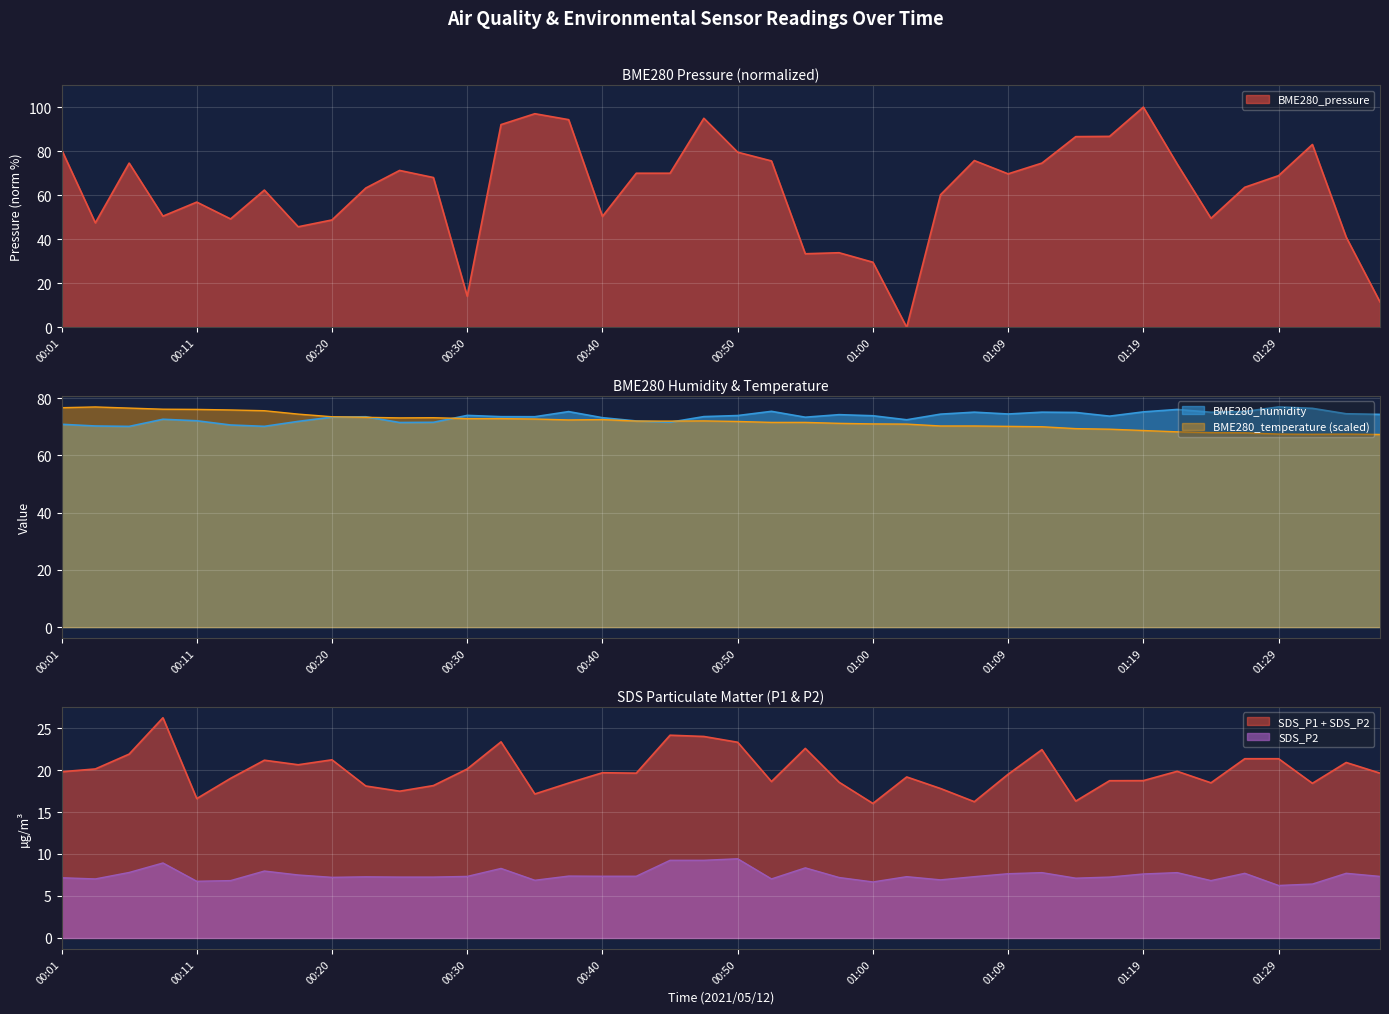

The BME280_pressure series shows 108.2 at 01:22. True or false?

False